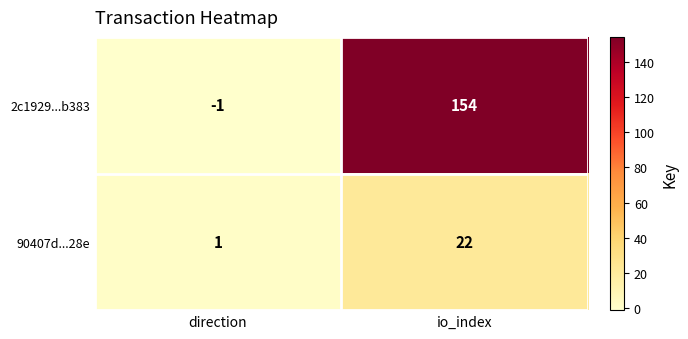

Is it true that 90407d...28e equals 2 at direction?

False